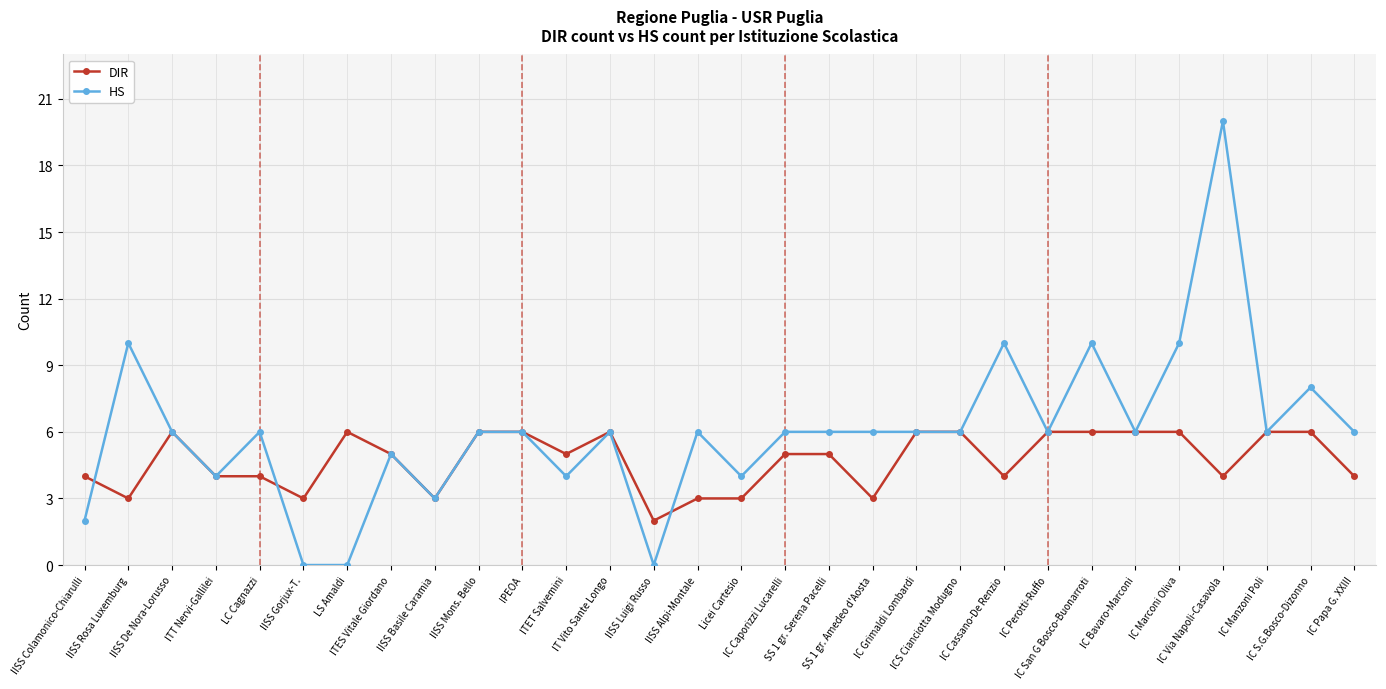

True or false: HS has more than 2 interior local peaks.

True